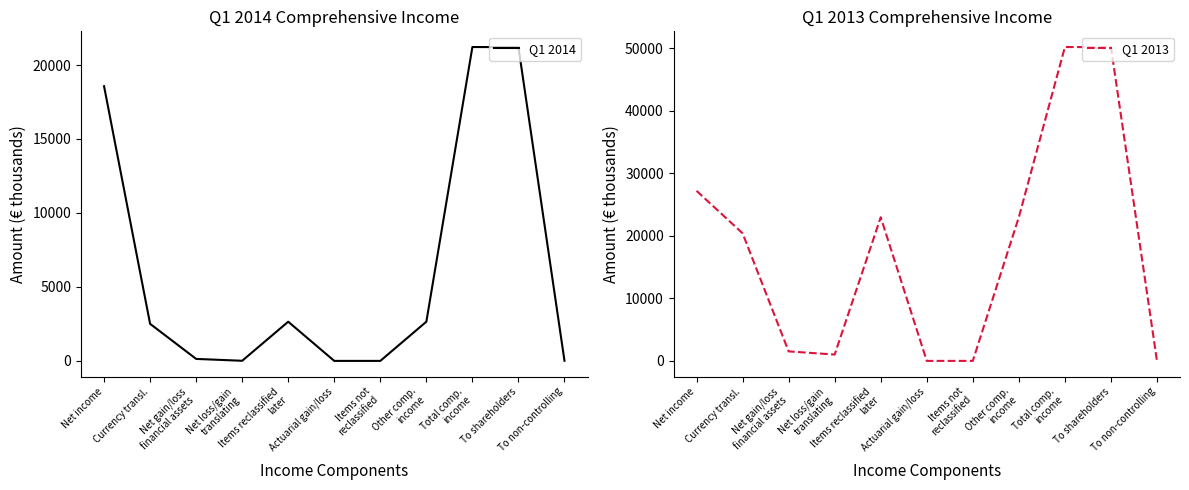

Reading right to left, transcribe all the data shown in this chart.

Q1 2014: To non-controlling=9	To shareholders=21206	Total comp.
income=21215	Other comp.
income=2648	Items not
reclassified=0	Actuarial gain/loss=0	Items reclassified
later=2648	Net loss/gain
translating=8	Net gain/loss
financial assets=134	Currency transl.=2506	Net income=18567
Q1 2013: To non-controlling=15	To shareholders=50202	Total comp.
income=50217	Other comp.
income=23004	Items not
reclassified=15	Actuarial gain/loss=15	Items reclassified
later=22989	Net loss/gain
translating=1029	Net gain/loss
financial assets=1536	Currency transl.=20424	Net income=27213